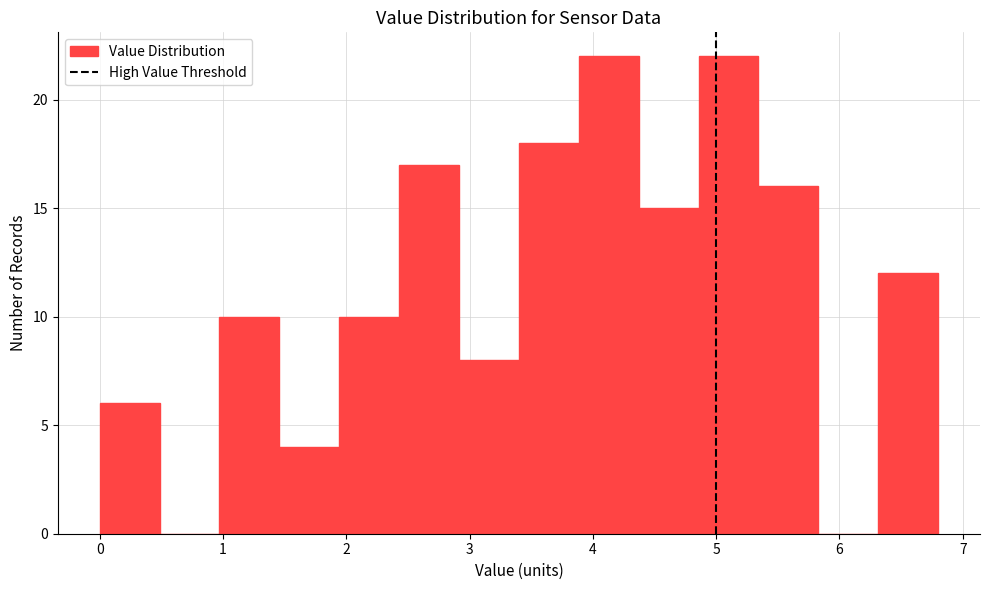

Reading left to right, transcribe this chart: for each bar, give the range it covers on the x-axis and its height. Neither the bar edges nor the heights are printed on the chart, so give them approximately, as read against the axes.

0.0 to 0.5: 6
0.5 to 1.0: 0
1.0 to 1.5: 10
1.5 to 1.9: 4
1.9 to 2.4: 10
2.4 to 2.9: 17
2.9 to 3.4: 8
3.4 to 3.9: 18
3.9 to 4.4: 22
4.4 to 4.9: 15
4.9 to 5.3: 22
5.3 to 5.8: 16
5.8 to 6.3: 0
6.3 to 6.8: 12